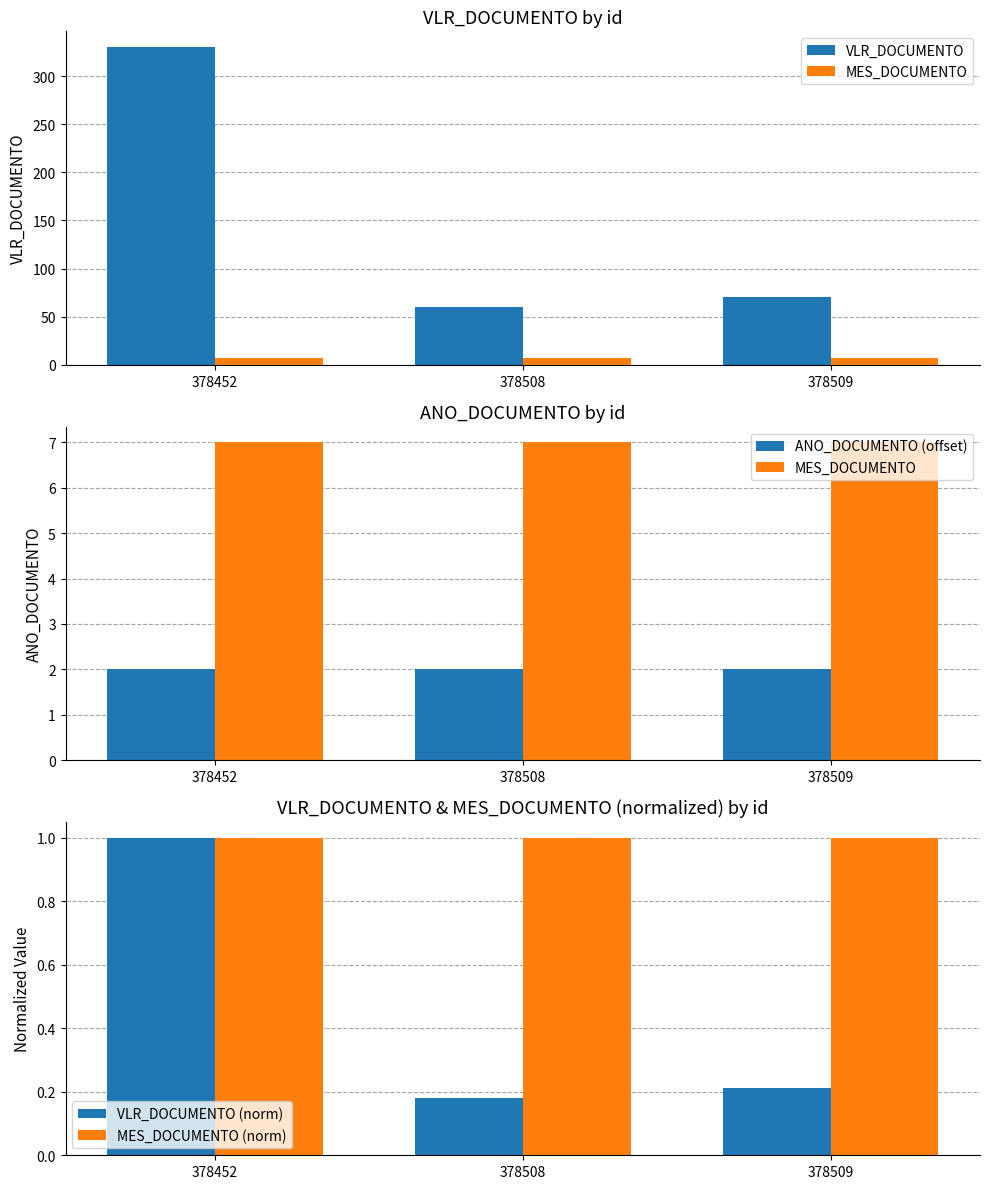

What is the spread (max minus min) of values at 378509?

69.8